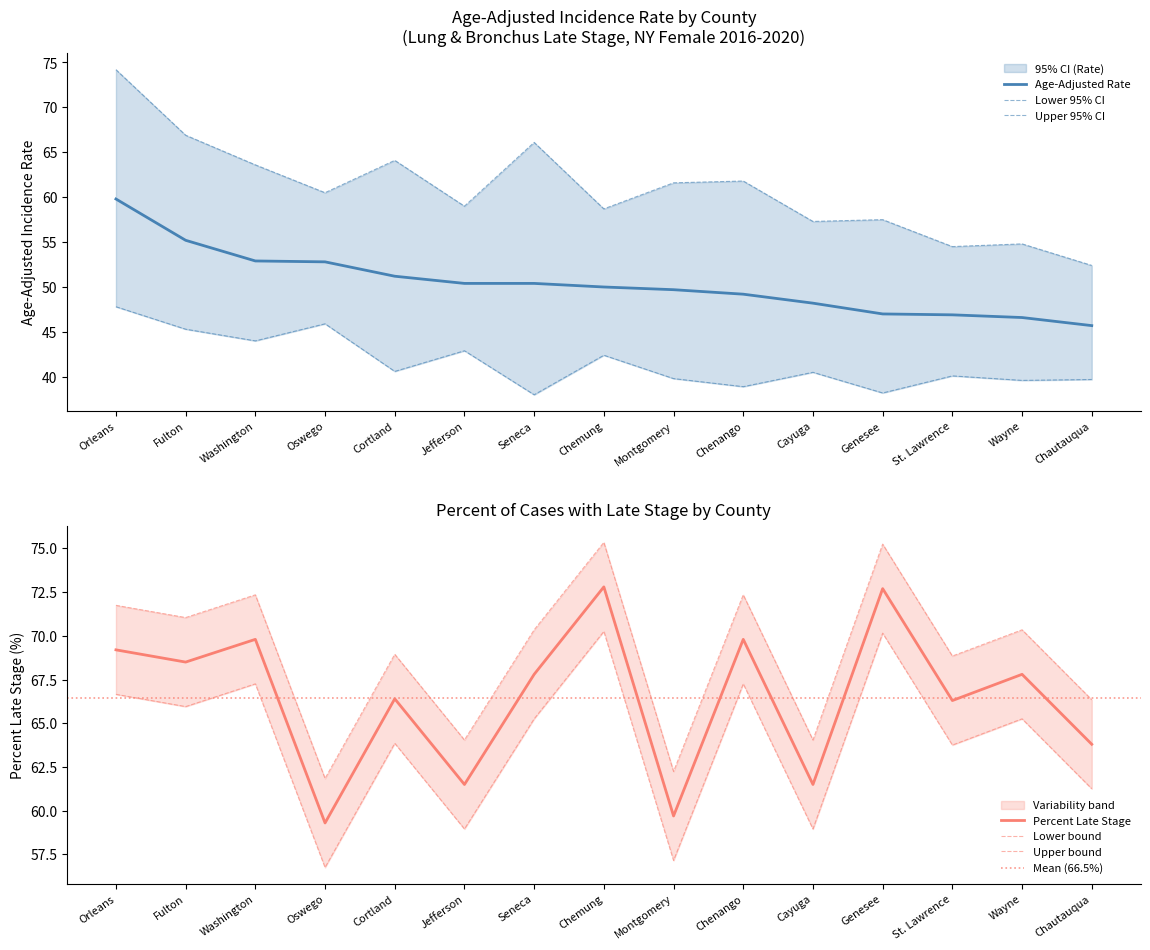

Reading left to right, extract all data points from this chart.

Age-Adjusted Rate: Orleans=59.8	Fulton=55.2	Washington=52.9	Oswego=52.8	Cortland=51.2	Jefferson=50.4	Seneca=50.4	Chemung=50.0	Montgomery=49.7	Chenango=49.2	Cayuga=48.2	Genesee=47.0	St. Lawrence=46.9	Wayne=46.6	Chautauqua=45.7
Lower 95% CI: Orleans=47.8	Fulton=45.3	Washington=44.0	Oswego=45.9	Cortland=40.6	Jefferson=42.9	Seneca=38.0	Chemung=42.4	Montgomery=39.8	Chenango=38.9	Cayuga=40.5	Genesee=38.2	St. Lawrence=40.1	Wayne=39.6	Chautauqua=39.7
Upper 95% CI: Orleans=74.2	Fulton=66.9	Washington=63.6	Oswego=60.5	Cortland=64.1	Jefferson=59.0	Seneca=66.1	Chemung=58.7	Montgomery=61.6	Chenango=61.8	Cayuga=57.3	Genesee=57.5	St. Lawrence=54.5	Wayne=54.8	Chautauqua=52.4
Percent Late Stage: Orleans=69.2	Fulton=68.5	Washington=69.8	Oswego=59.3	Cortland=66.4	Jefferson=61.5	Seneca=67.8	Chemung=72.8	Montgomery=59.7	Chenango=69.8	Cayuga=61.5	Genesee=72.7	St. Lawrence=66.3	Wayne=67.8	Chautauqua=63.8